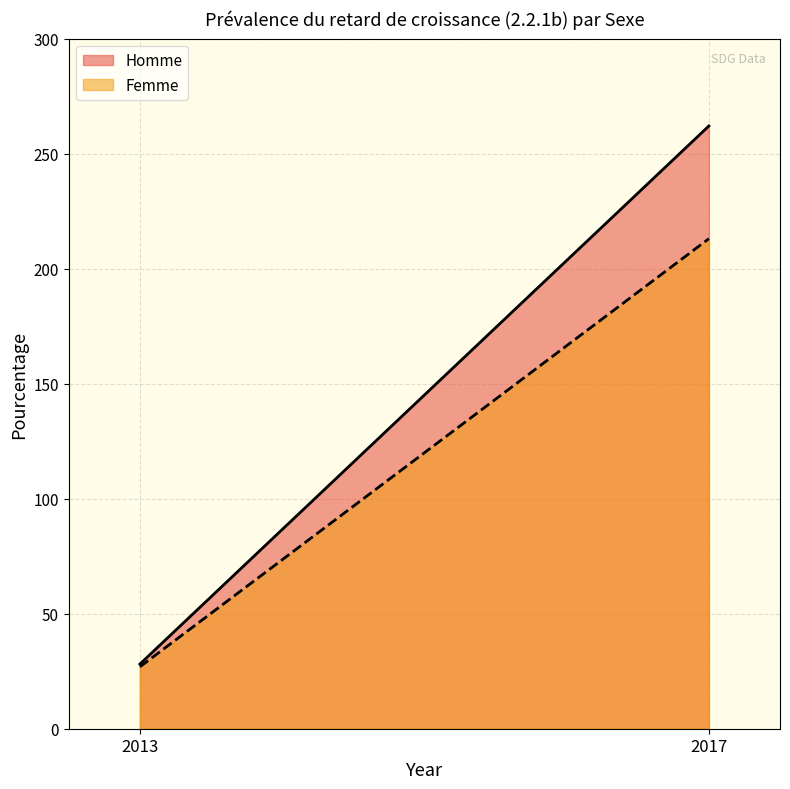

At which category does the chart reach its peak across all series?

2017